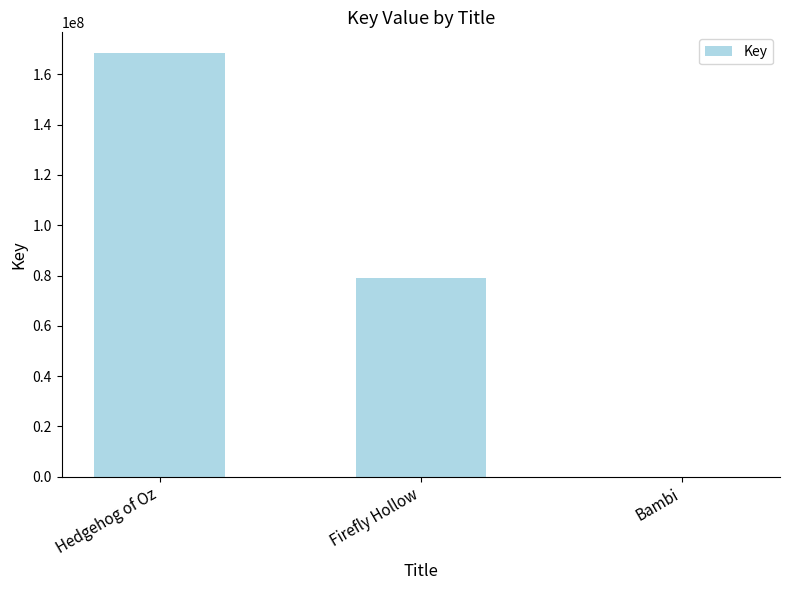

True or false: the data shows 79184628 at Firefly Hollow.

True